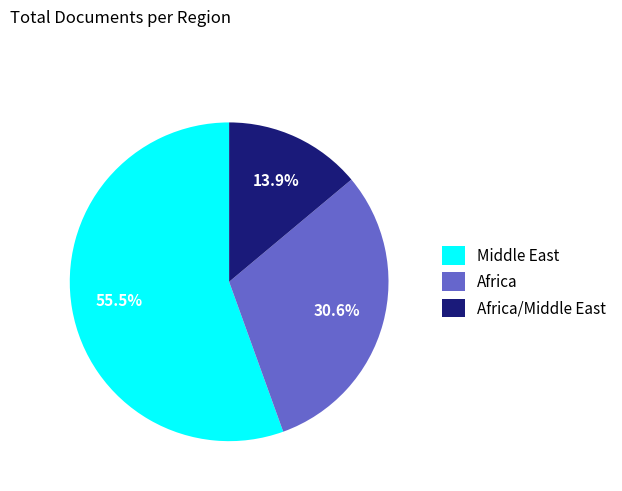

To the nearest percent, what is the difference between the Africa and Middle East slice percentages?

25%